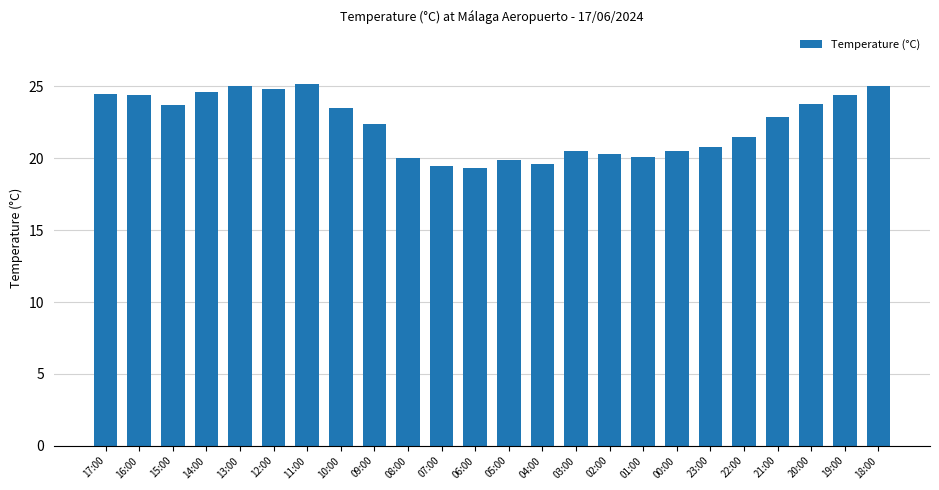

What is the maximum value shown in the chart?

25.2